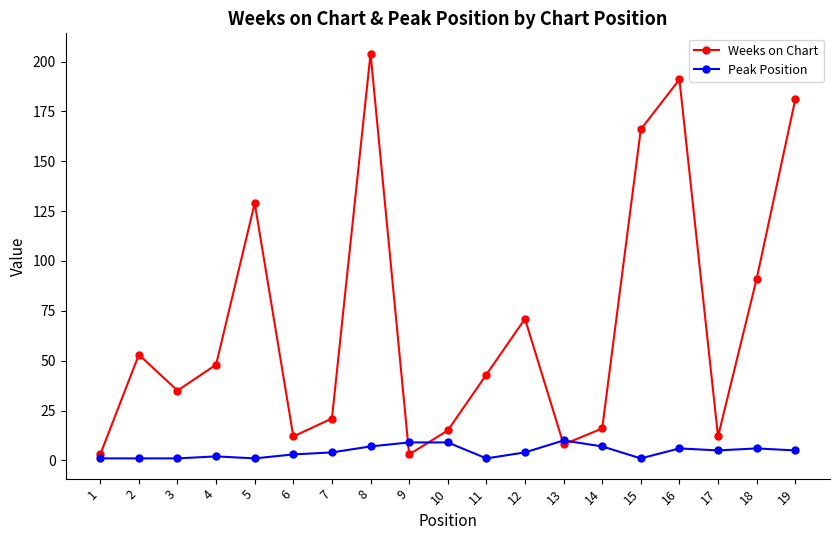

What is the difference between the Weeks on Chart values at 6 and 4?

36